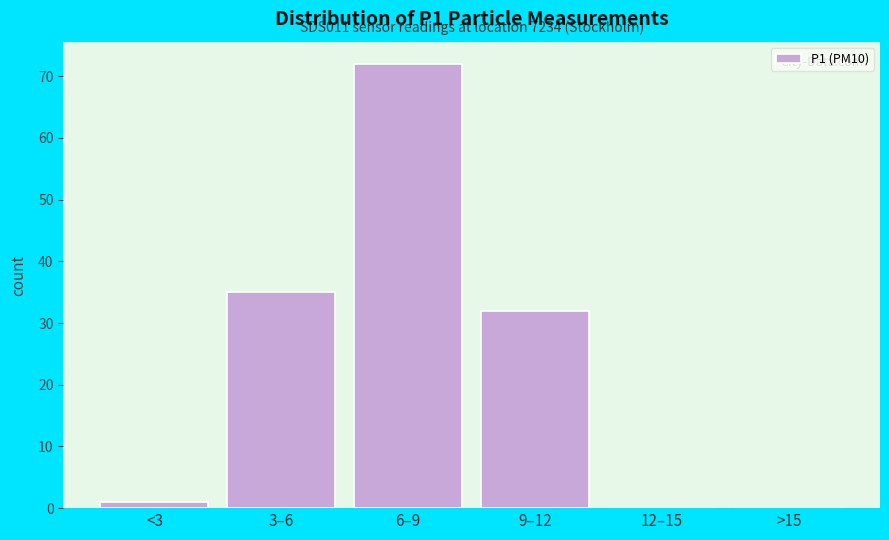

Reading left to right, transcribe all the data shown in this chart.

<3=1	3–6=35	6–9=72	9–12=32	12–15=0	>15=0